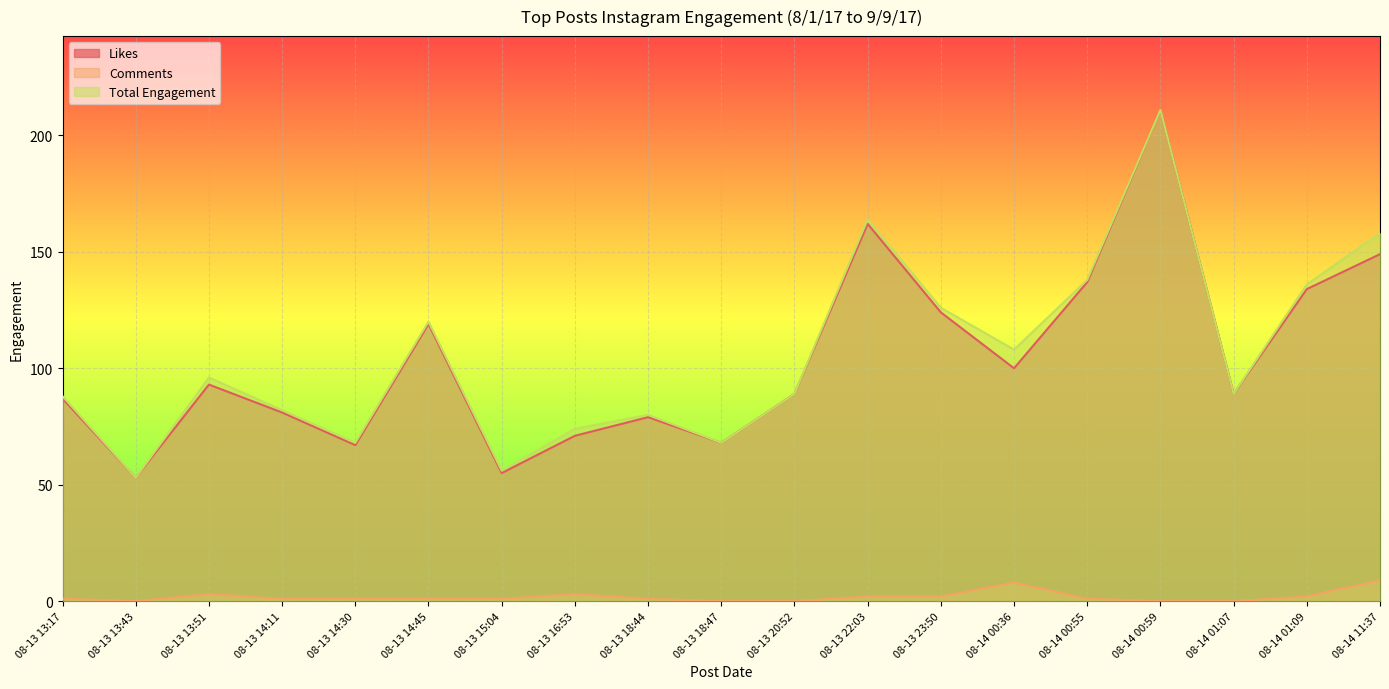

What is the lowest value of the Likes series?

53